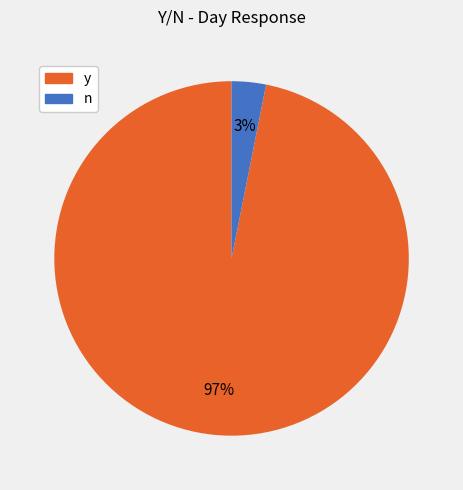

Which has a higher value, y or n?

y